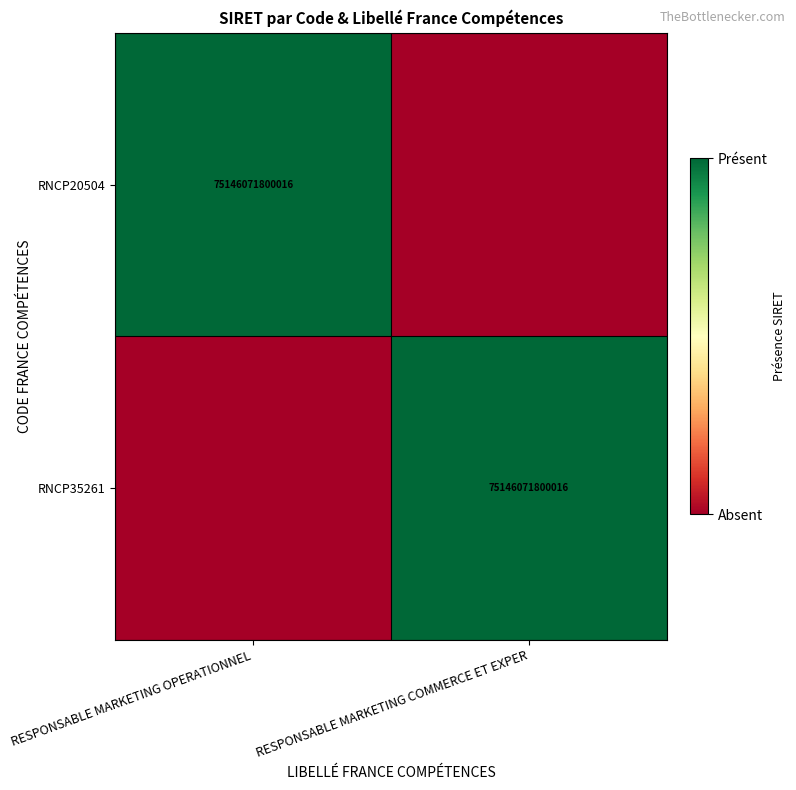

At how many categories does at least one series exceed 0?

2